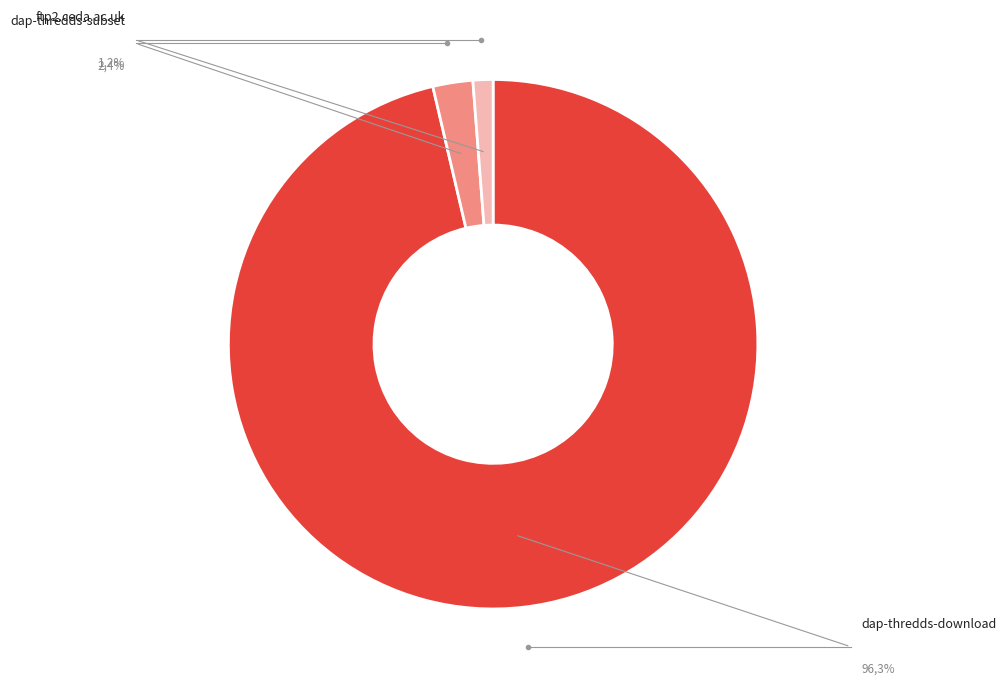

Rank the categories by value from lowest to highest.

ftp2.ceda.ac.uk, dap-thredds-subset, dap-thredds-download